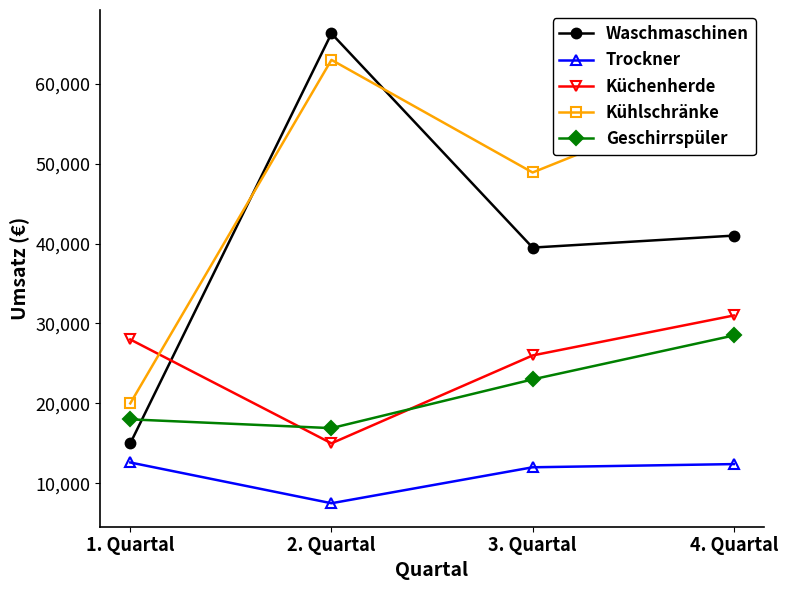

What is the total value across all series at 3. Quartal?

149400